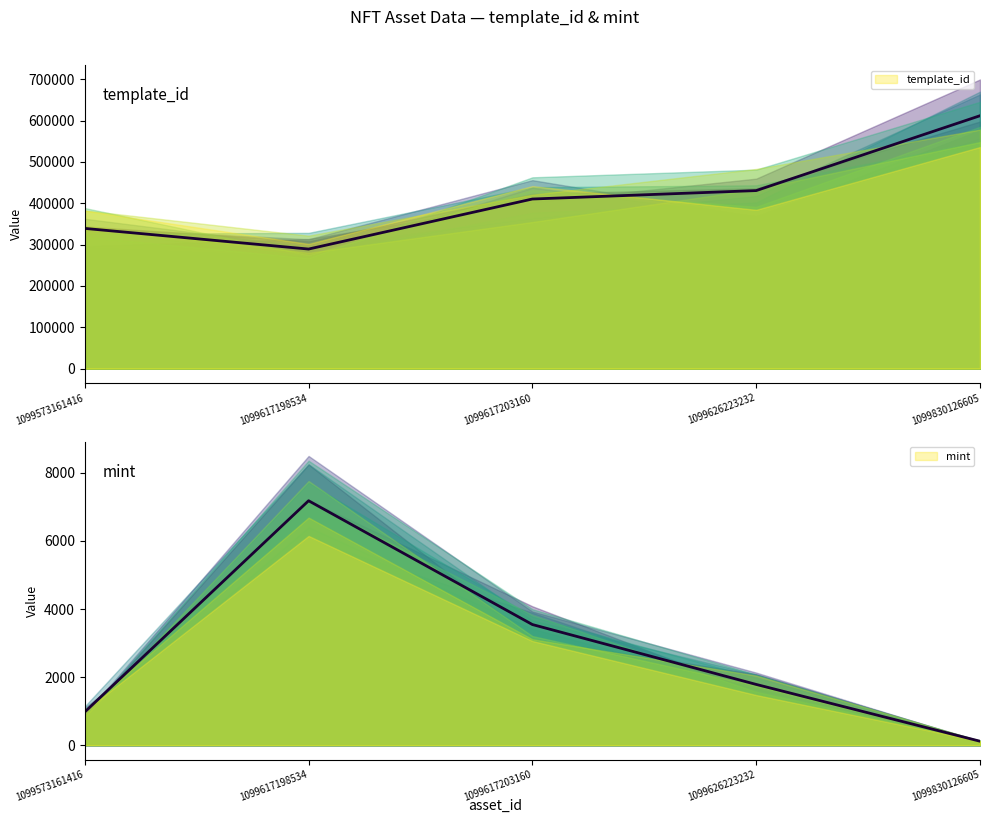

What is the value of the template_id point at the 2nd from the left?

289324